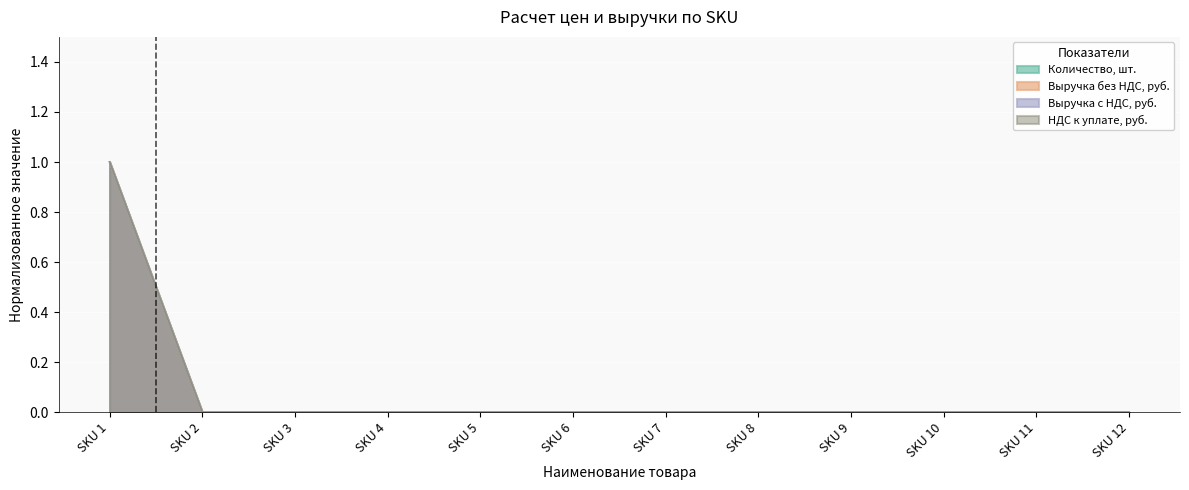

At which label does Количество, шт. reach its minimum?

SKU 3